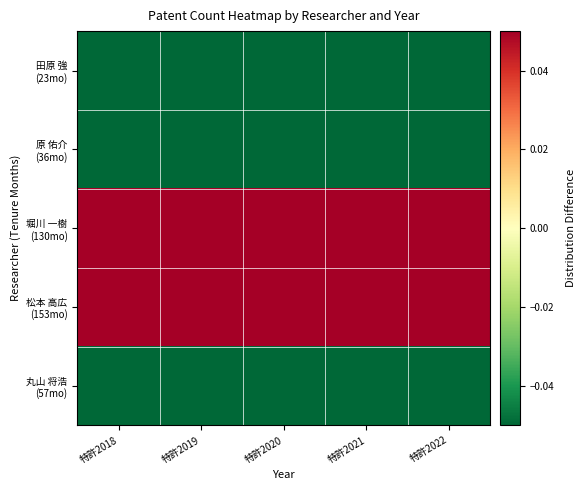

Between 特許2019 and 特許2022, which series saw the biggest shift?

田原 強 (23mo)